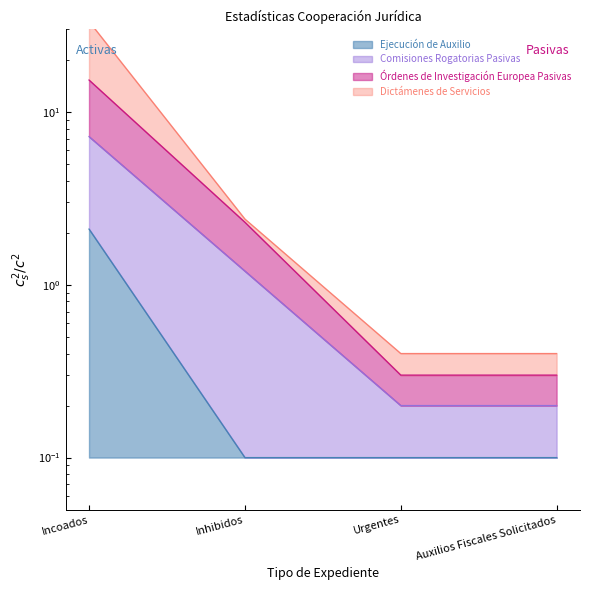

What is the total value across all series at Inhibidos?

6.0